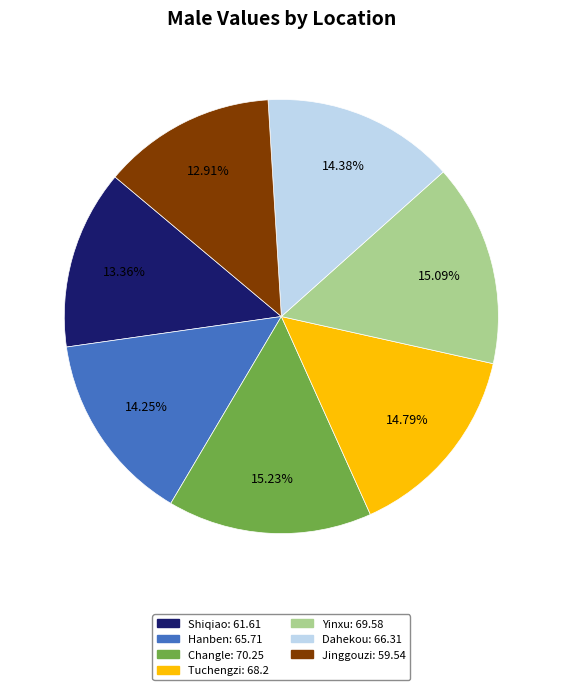

Which has a higher value, Yinxu or Shiqiao?

Yinxu